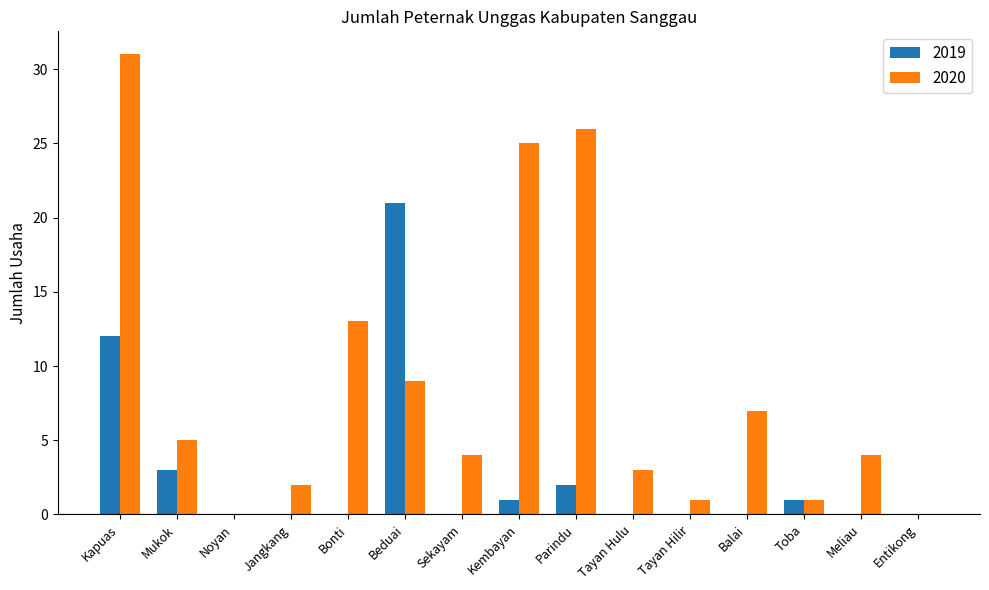

The 2020 series shows 1 at Tayan Hilir. True or false?

True